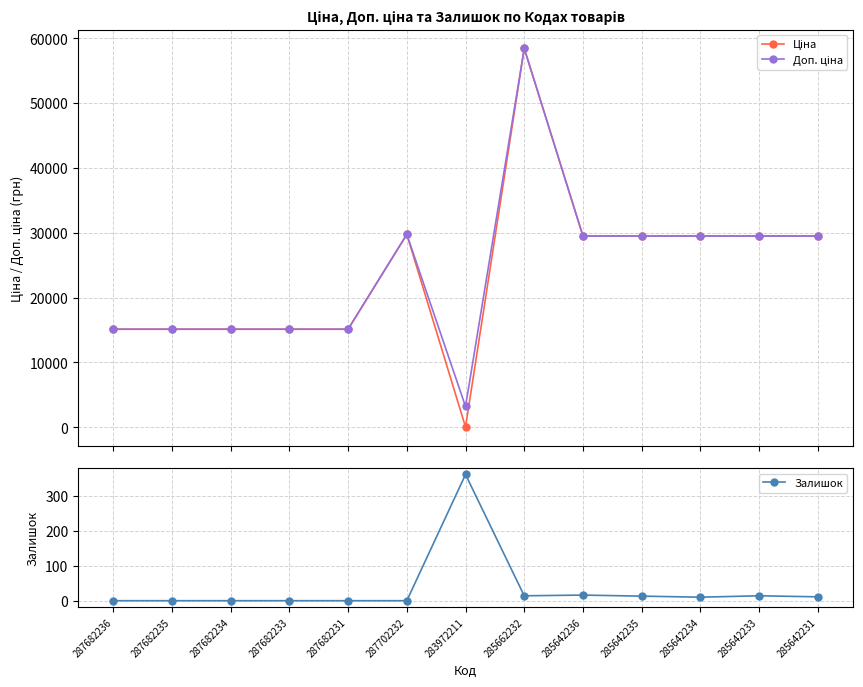

Where is the first local minimum for Залишок?

285662232